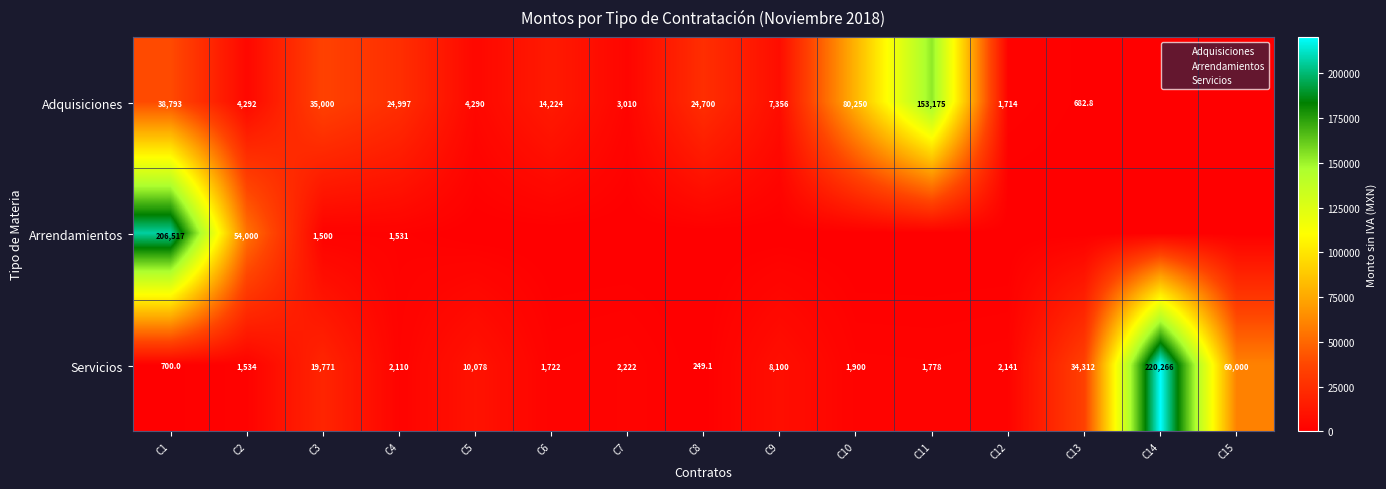

At which category is the sum across all series the highest?

C1